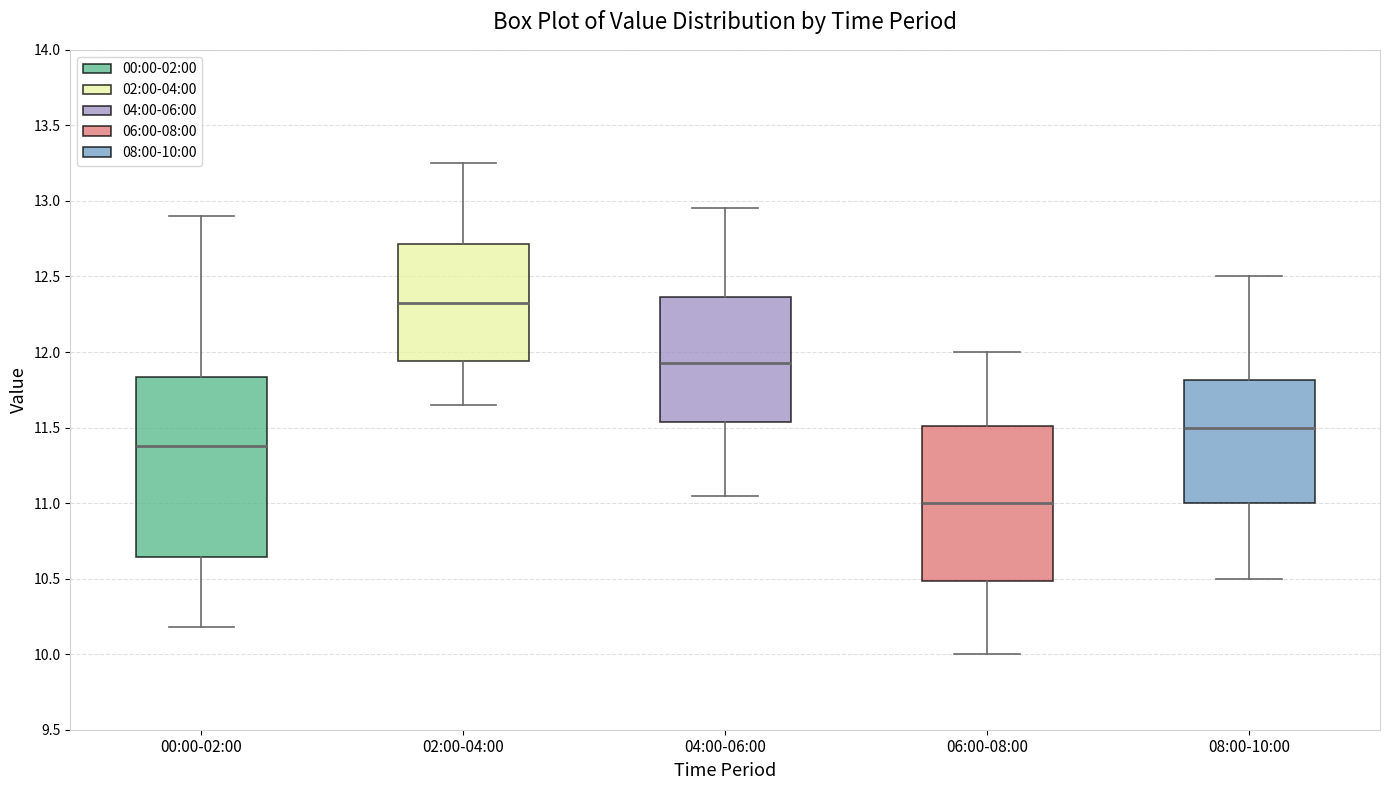

Which box is the tallest, from its lower edge to its upper edge?

00:00-02:00